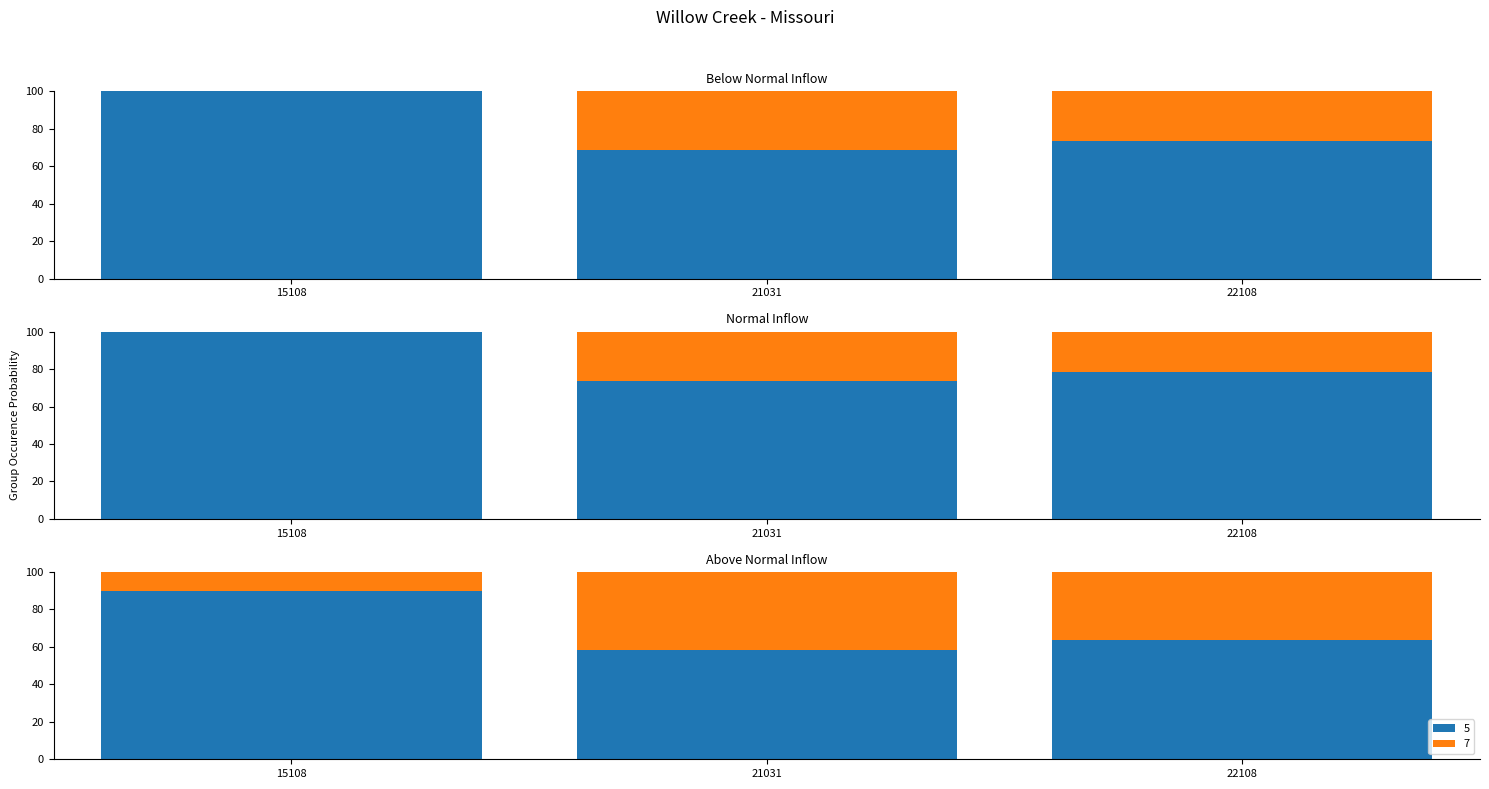

Where does the data first go above 73?

15108